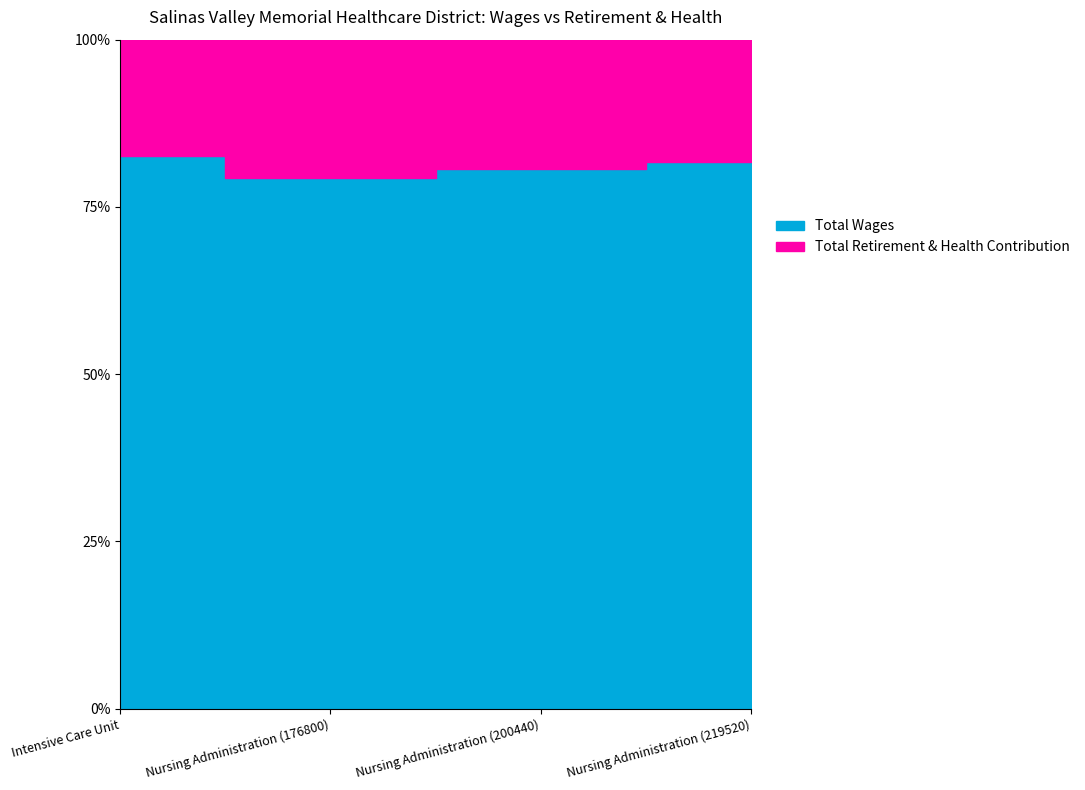

Reading left to right, what are all the values shown in this chart?

Total Wages: Intensive Care Unit=154769	Nursing Administration (176800)=176800	Nursing Administration (200440)=200440	Nursing Administration (219520)=219520
Total Retirement & Health Contribution: Intensive Care Unit=32469	Nursing Administration (176800)=46269	Nursing Administration (200440)=48085	Nursing Administration (219520)=49068